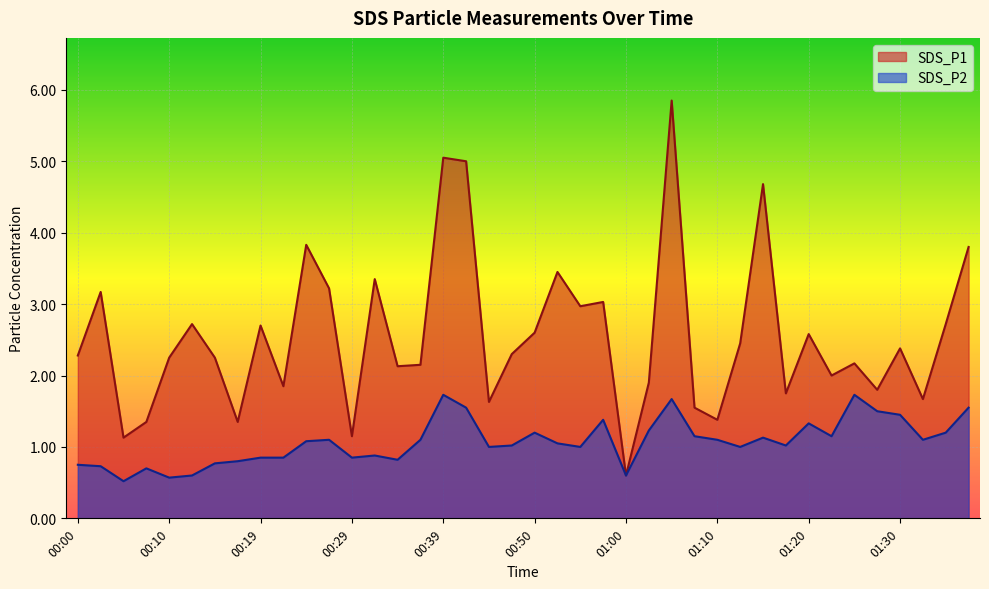

Reading left to right, extract all data points from this chart.

SDS_P1: 00:00=2.3	00:02=3.2	00:05=1.1	00:07=1.4	00:10=2.2	00:12=2.7	00:14=2.2	00:17=1.4	00:19=2.7	00:22=1.9	00:24=3.8	00:27=3.2	00:29=1.1	00:32=3.4	00:34=2.1	00:37=2.1	00:39=5.0	00:42=5.0	00:44=1.6	00:47=2.3	00:50=2.6	00:52=3.5	00:54=3.0	00:57=3.0	01:00=0.6	01:03=1.9	01:05=5.8	01:08=1.6	01:10=1.4	01:13=2.5	01:15=4.7	01:18=1.8	01:20=2.6	01:22=2.0	01:25=2.2	01:28=1.8	01:30=2.4	01:33=1.7	01:35=2.7	01:38=3.8
SDS_P2: 00:00=0.8	00:02=0.7	00:05=0.5	00:07=0.7	00:10=0.6	00:12=0.6	00:14=0.8	00:17=0.8	00:19=0.8	00:22=0.8	00:24=1.1	00:27=1.1	00:29=0.8	00:32=0.9	00:34=0.8	00:37=1.1	00:39=1.7	00:42=1.6	00:44=1.0	00:47=1.0	00:50=1.2	00:52=1.1	00:54=1.0	00:57=1.4	01:00=0.6	01:03=1.2	01:05=1.7	01:08=1.1	01:10=1.1	01:13=1.0	01:15=1.1	01:18=1.0	01:20=1.3	01:22=1.1	01:25=1.7	01:28=1.5	01:30=1.4	01:33=1.1	01:35=1.2	01:38=1.6